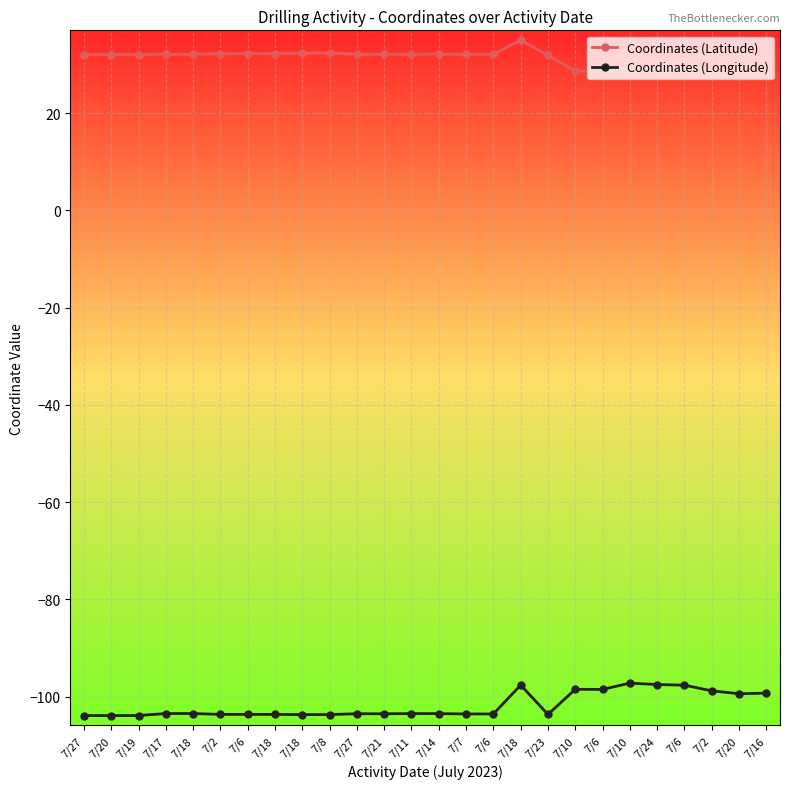

At which label does Coordinates (Latitude) first exceed 32?

7/27